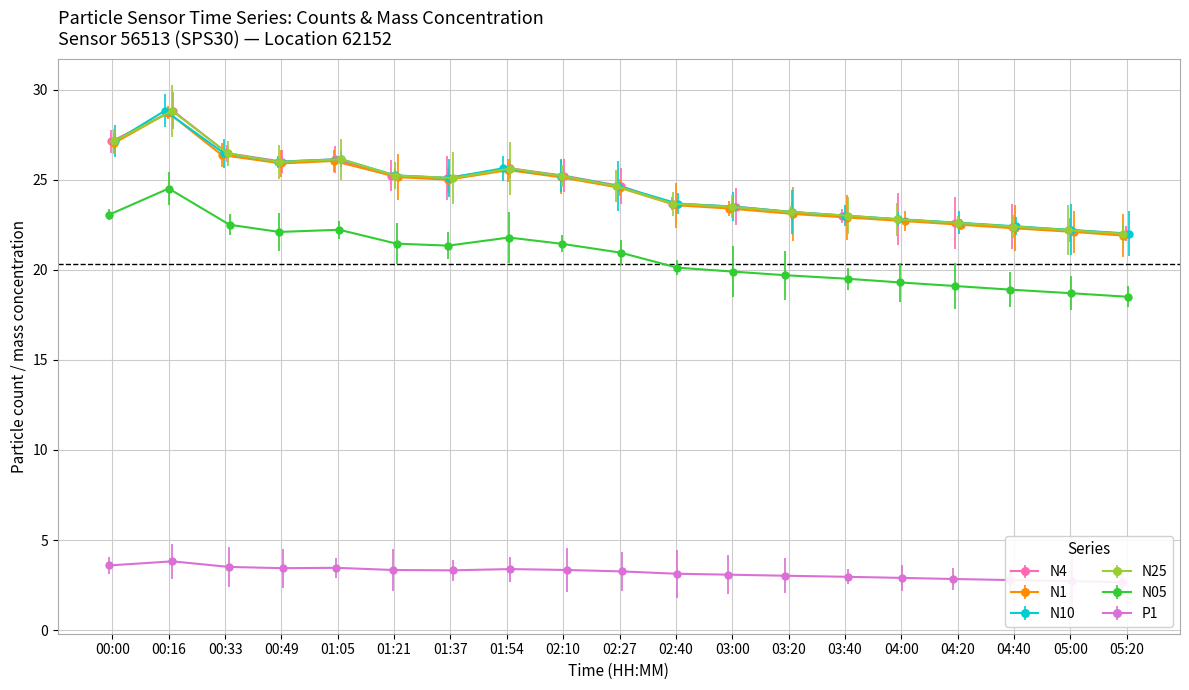

What is the sum of all N1 values?

463.9